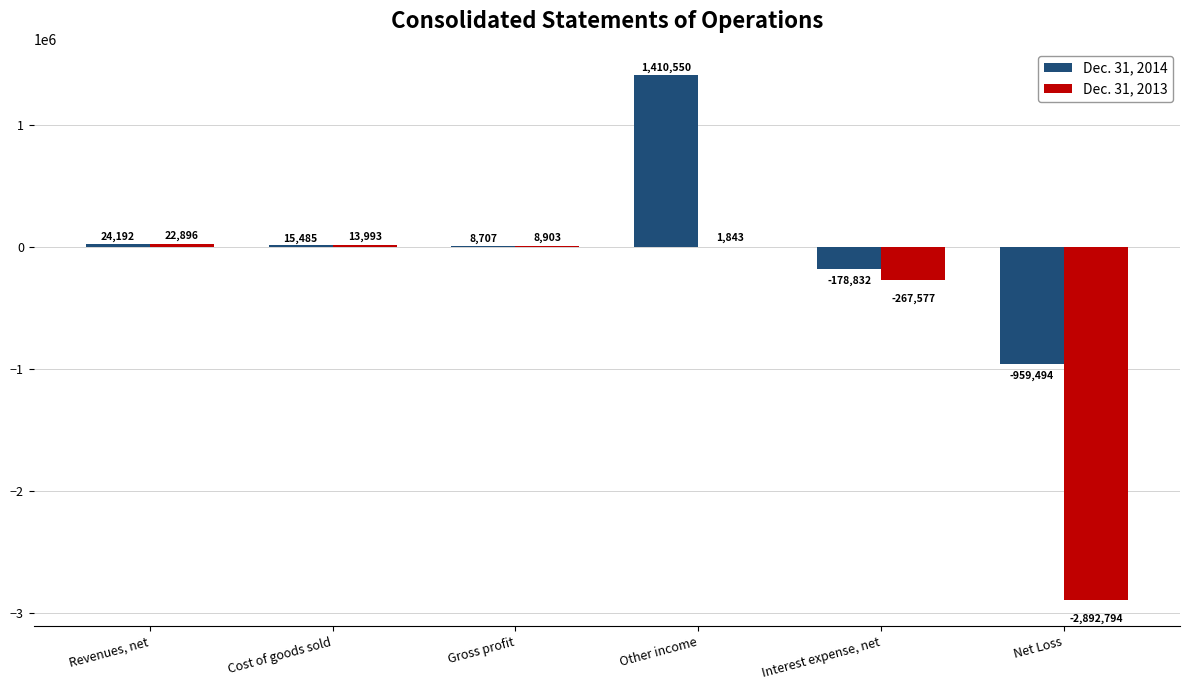

At which category is the sum across all series the highest?

Other income